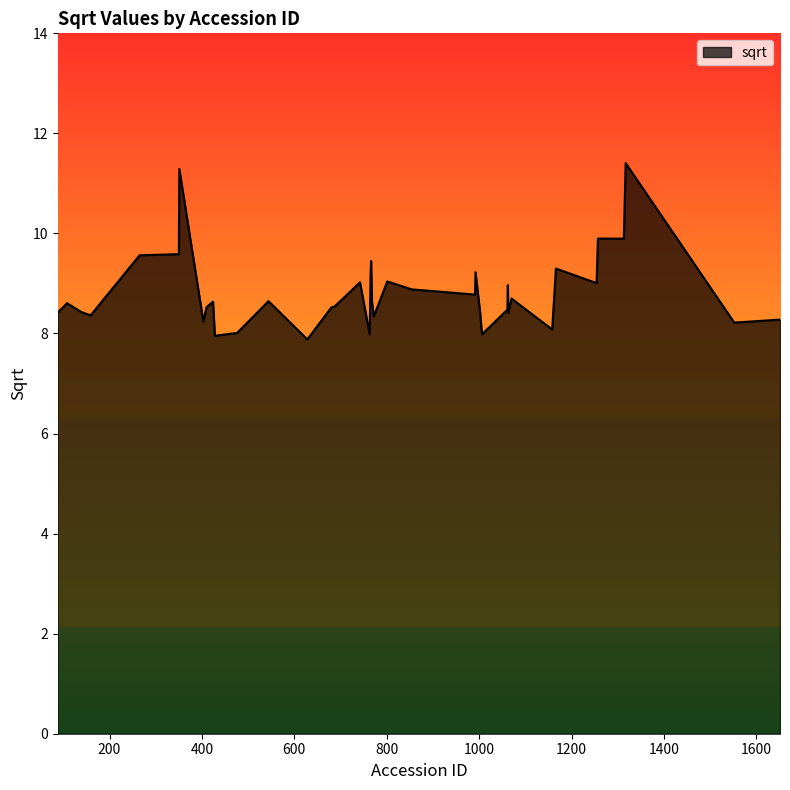

What is the difference between the maximum and minimum values?

3.5